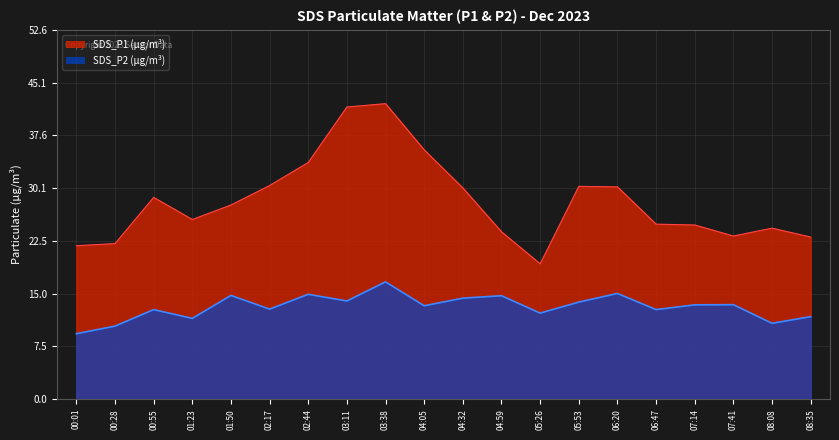

Between 02:44 and 04:32, which series saw the biggest shift?

SDS_P1